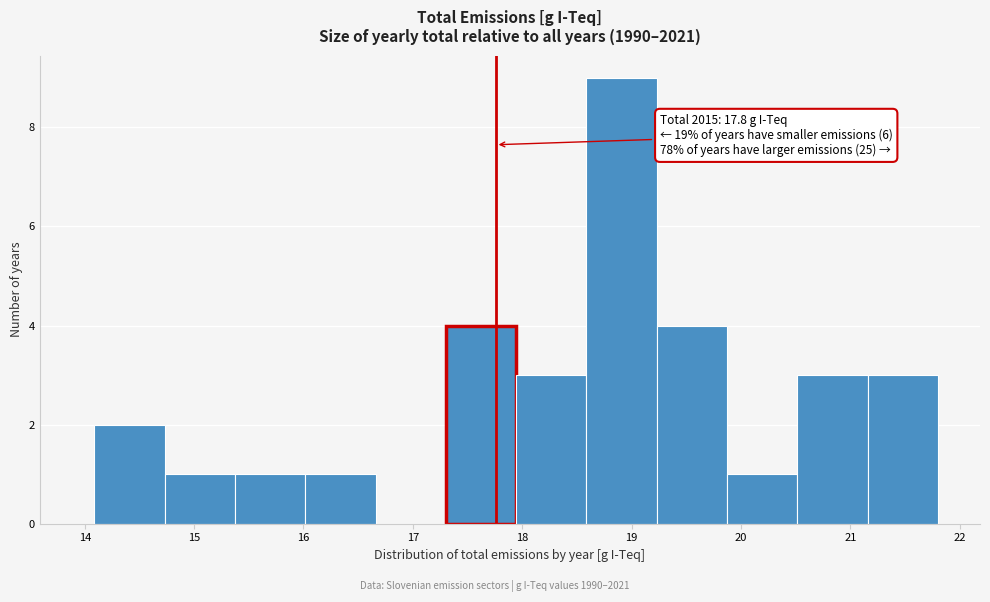

Which range on the x-axis has the tallest bar?

18.6 to 19.2